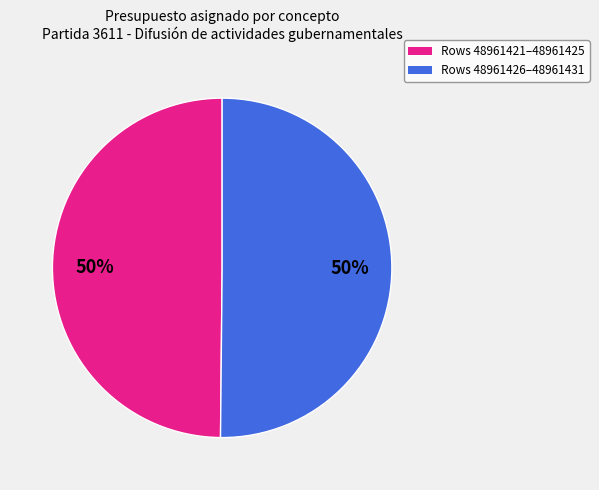

To the nearest percent, what is the average slice percentage?

50%